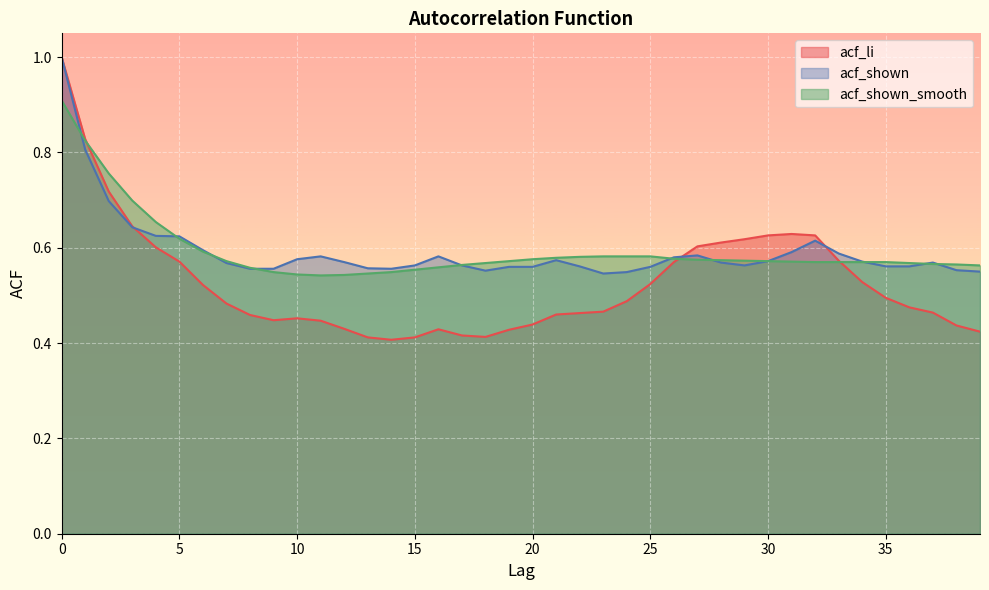

At how many categories does at least one series exceed 0?

40